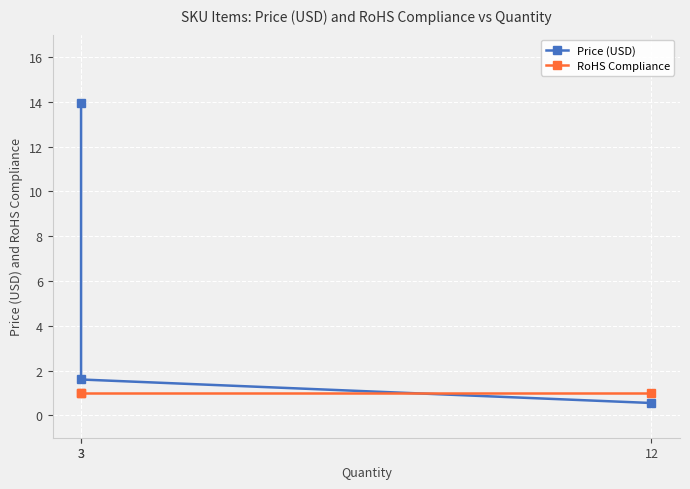

At 12, list the series in order from smallest to largest.

Price (USD), RoHS Compliance